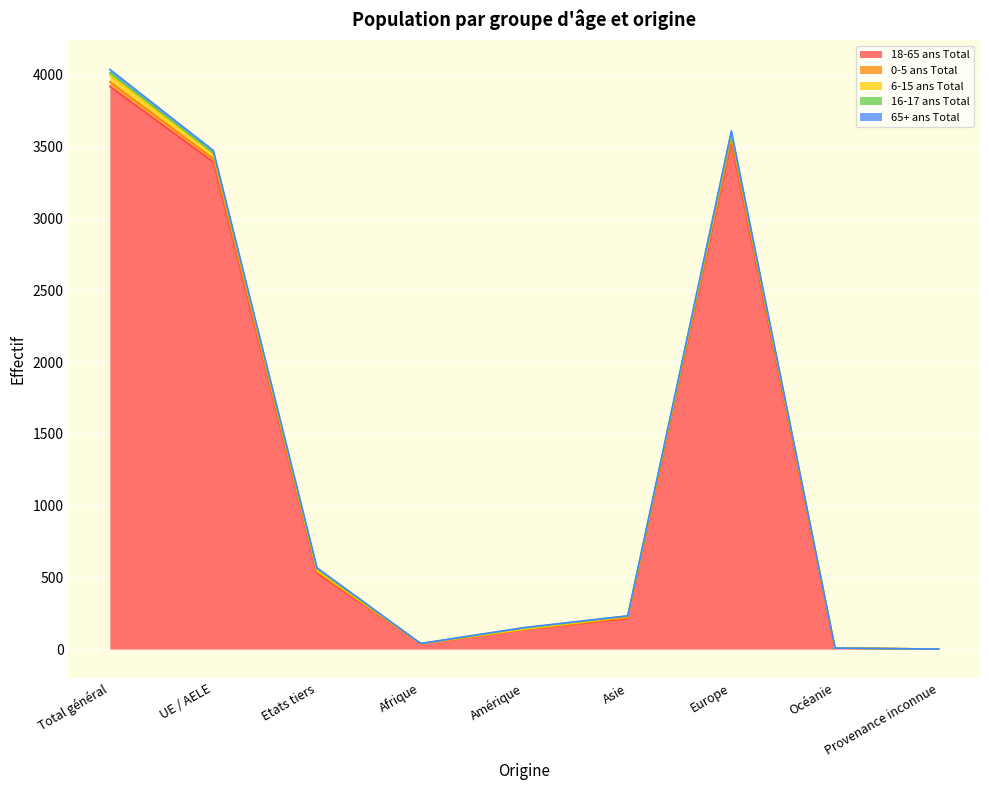

Where is the first local maximum for 18-65 ans Total?

Europe